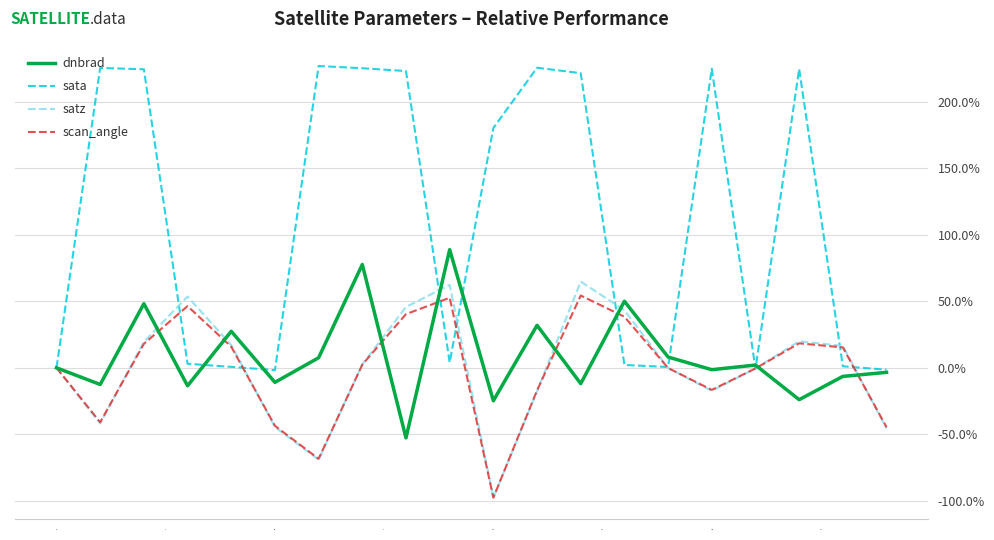

What are all the series names shown in the legend?

dnbrad, sata, satz, scan_angle